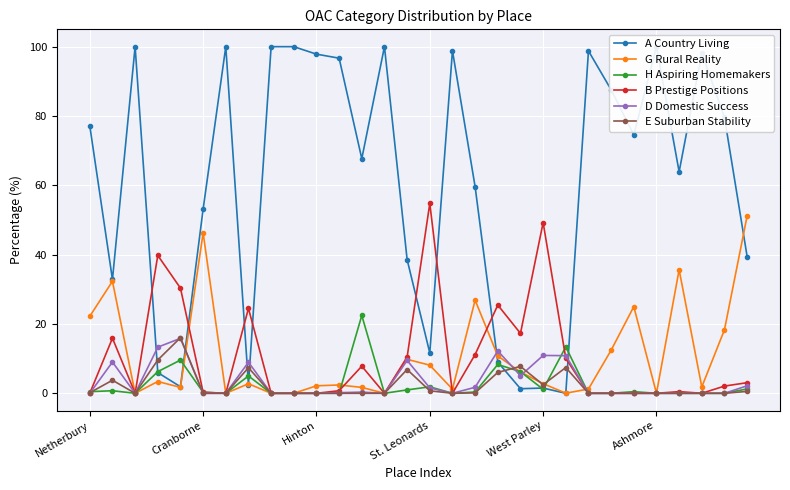

The E Suburban Stability series shows 2.5 at West Parley. True or false?

True